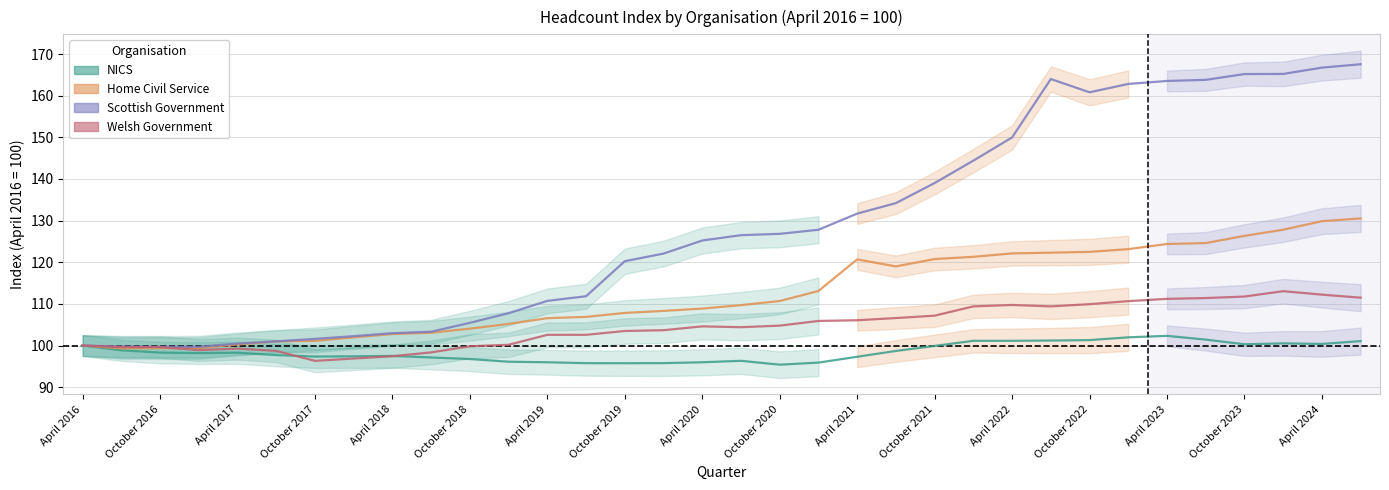

Reading left to right, what are all the values shown in this chart?

NICS Index: 100.0	98.8	98.3	98.2	98.3	97.7	97.3	97.4	97.5	97.1	96.8	96.1	96.0	95.8	95.8	95.8	96.0	96.3	95.4	95.9	97.3	98.7	99.9	101.1	101.1	101.2	101.3	102.0	102.3	101.4	100.3	100.5	100.4	101.1
Home Civil Service Index: 100.0	99.3	99.4	99.4	100.2	101.0	101.1	102.0	102.8	103.1	104.1	105.2	106.6	106.9	107.8	108.3	108.9	109.7	110.7	113.1	120.7	119.0	120.8	121.3	122.1	122.3	122.5	123.2	124.4	124.6	126.3	127.8	129.9	130.5
Scottish Government Index: 100.0	99.8	99.7	99.7	100.5	101.0	101.6	102.2	103.0	103.3	105.5	107.8	110.7	111.8	120.2	122.1	125.2	126.5	126.8	127.8	131.7	134.2	139.0	144.4	150.0	164.0	160.8	162.8	163.5	163.8	165.2	165.2	166.7	167.6
Welsh Government Index: 100.0	99.6	99.6	98.9	99.3	98.7	96.3	96.9	97.4	98.3	99.8	100.2	102.6	102.6	103.5	103.7	104.6	104.4	104.8	105.9	106.1	106.6	107.2	109.4	109.7	109.4	109.9	110.7	111.2	111.4	111.8	113.0	112.2	111.5